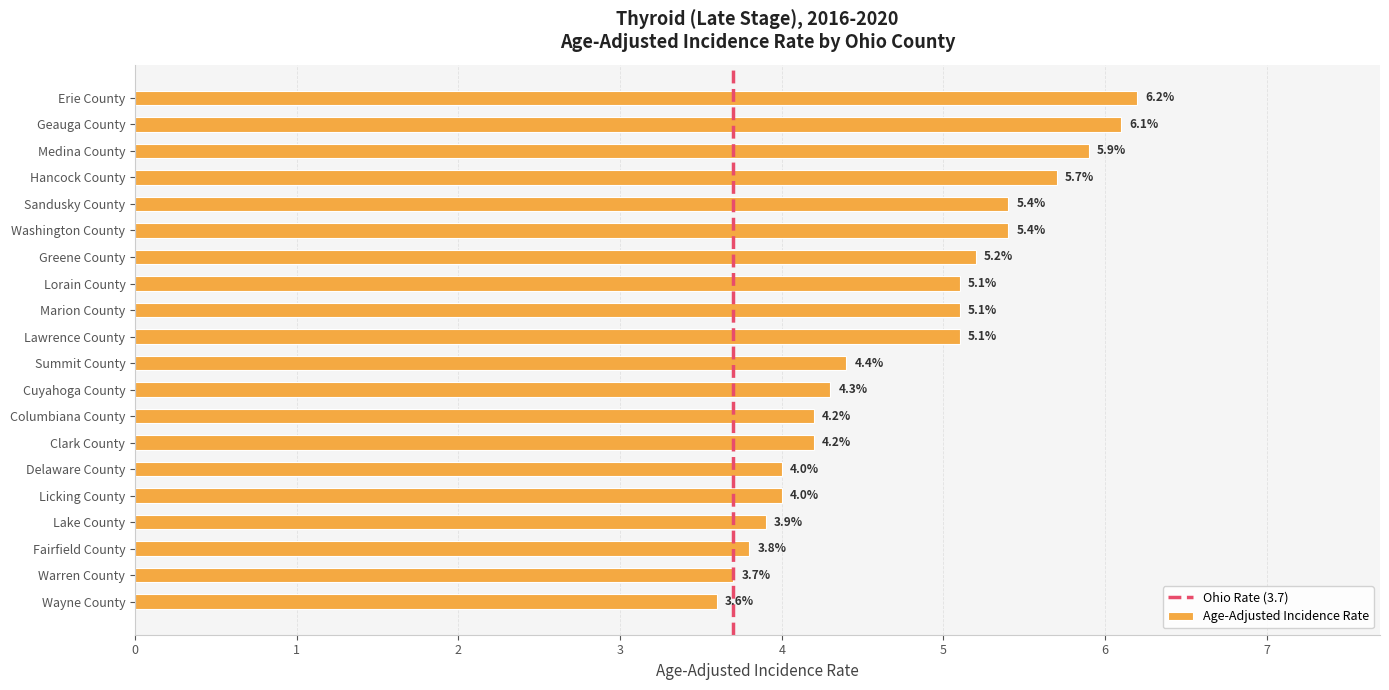

What is the change in value from Cuyahoga County to Fairfield County?

-0.5